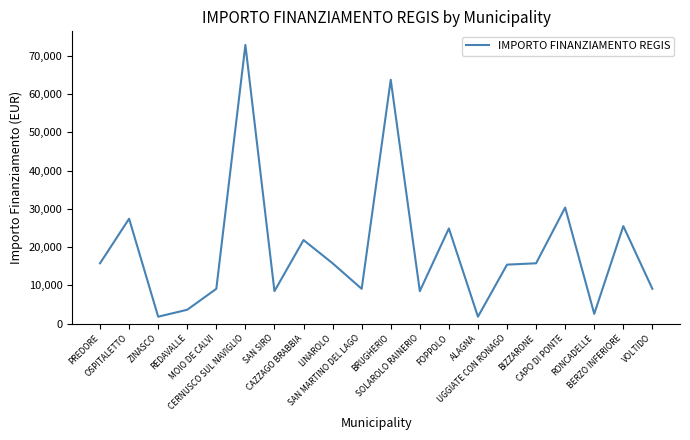

Reading right to left, what are all the values shown in this chart?

VOLTIDO=9105	BERZO INFERIORE=25494	RONCADELLE=2571	CAPO DI PONTE=30350	BIZZARONE=15782	UGGIATE CON RONAGO=15426	ALAGNA=1821	FOPPOLO=24887	SOLAROLO RAINERIO=8498	BRUGHERIO=63735	SAN MARTINO DEL LAGO=9105	LINAROLO=15782	CAZZAGO BRABBIA=21852	SAN SIRO=8498	CERNUSCO SUL NAVIGLIO=72840	MOIO DE CALVI=9105	REDAVALLE=3642	ZINASCO=1821	OSPITALETTO=27424	PREDORE=15782